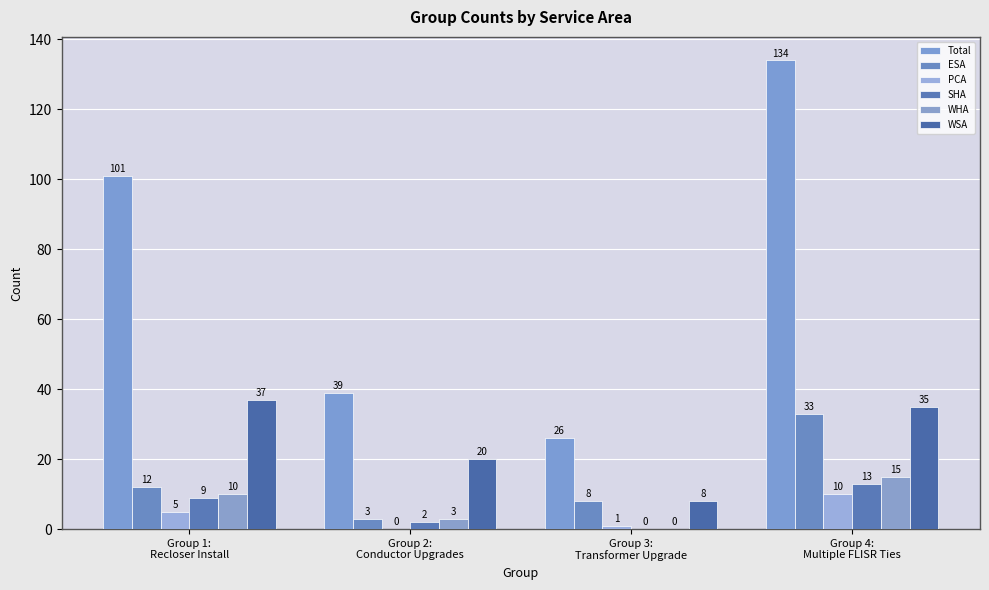

How many categories are shown in the chart?

4